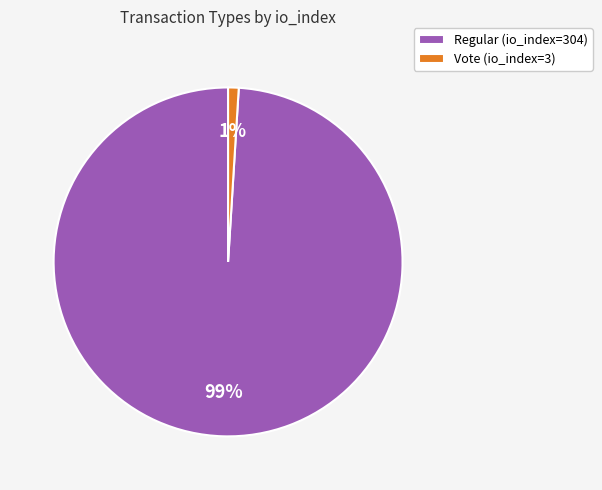

Which category accounts for the majority?

Regular (io_index=304)